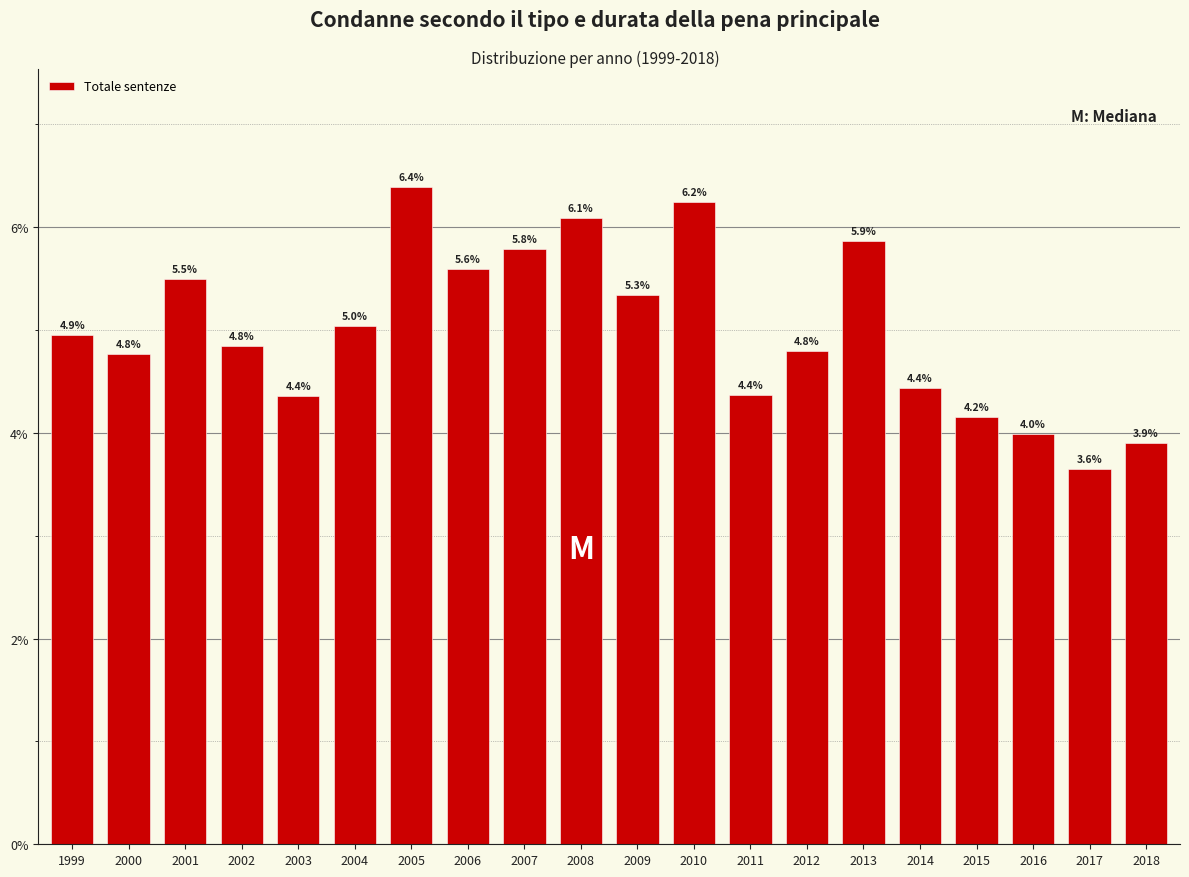

Reading left to right, list all the values displayed in this chart.

4.9	4.8	5.5	4.8	4.4	5.0	6.4	5.6	5.8	6.1	5.3	6.2	4.4	4.8	5.9	4.4	4.2	4.0	3.6	3.9